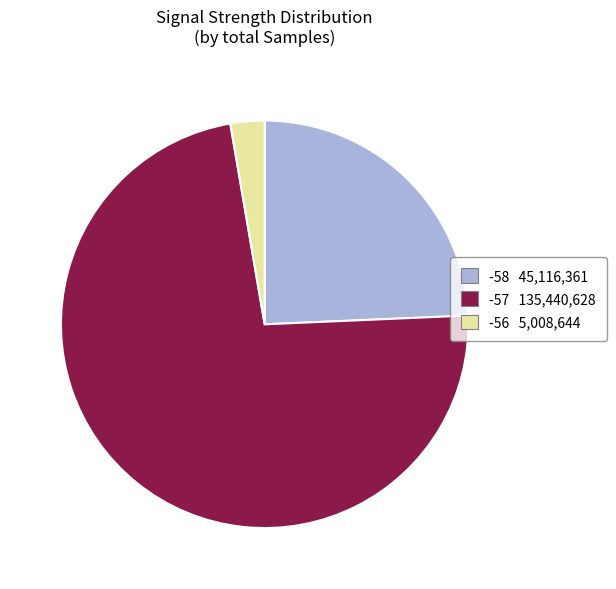

How many slices are in this pie chart?

3